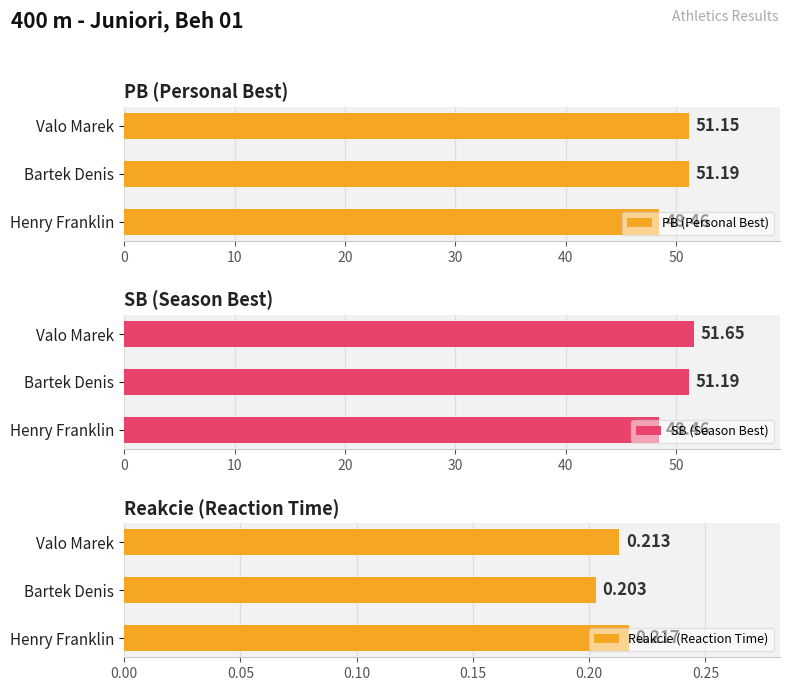

At which label is PB (Personal Best) closest to 49?

Henry Franklin